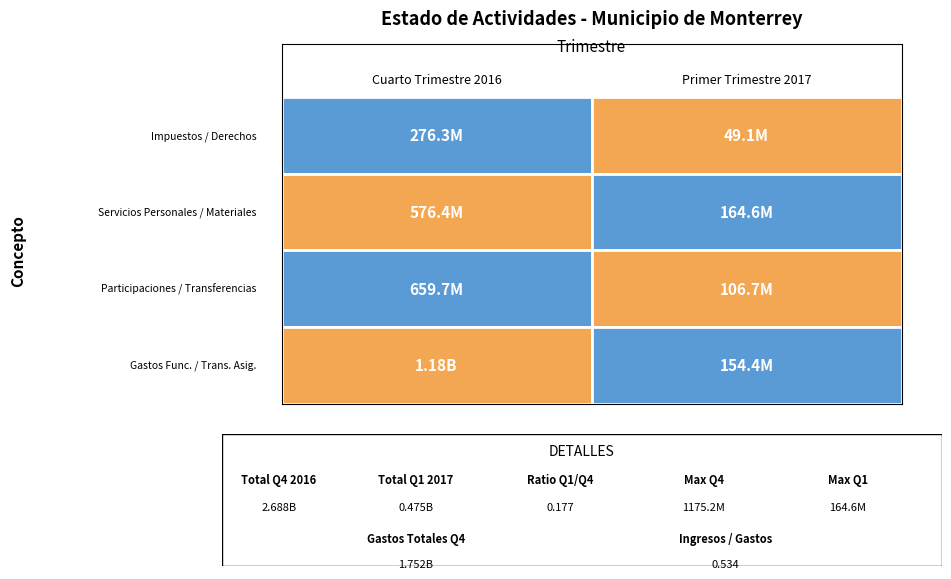

What is the spread (max minus min) of values at Cuarto Trimestre 2016?

898834599.0